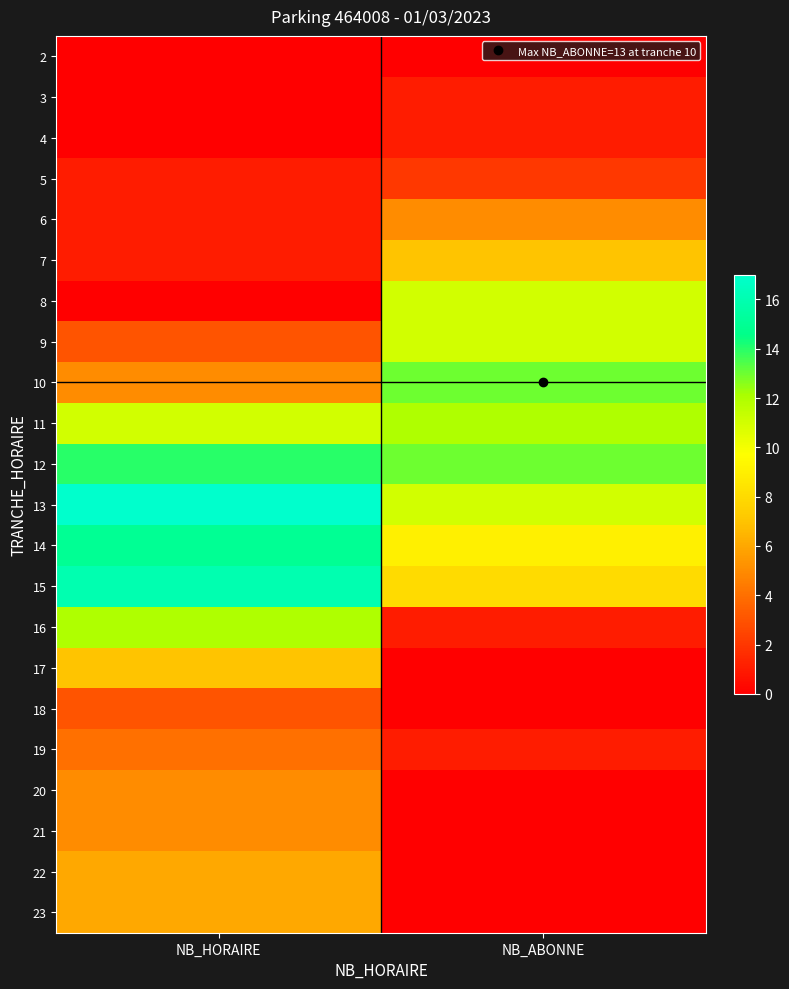

Rank the series by their maximum value, from highest to lowest.

13, 15, 14, 12, 10, 11, 16, 8, 9, 7, 17, 22, 23, 6, 20, 21, 19, 18, 5, 3, 4, 2